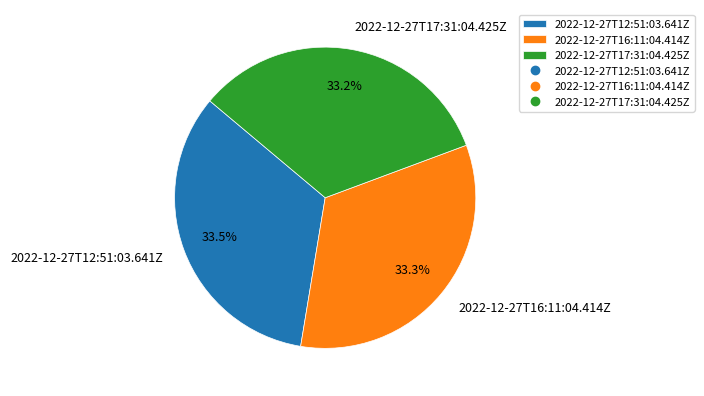

To the nearest percent, what is the average slice percentage?

33%